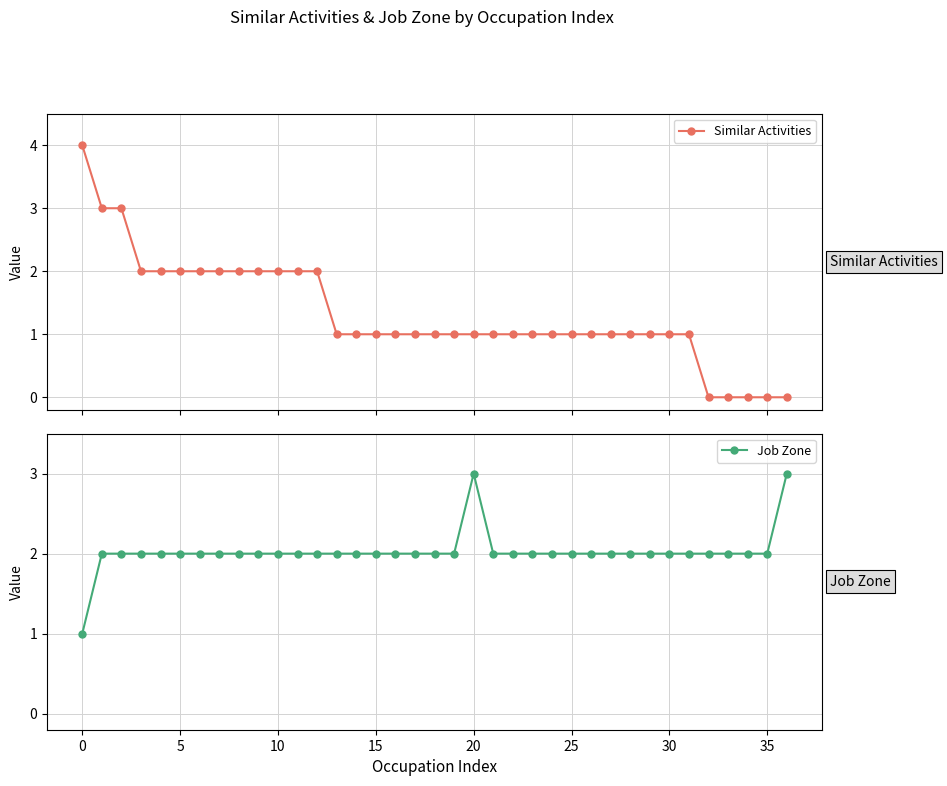

How many data points does each series have?

37